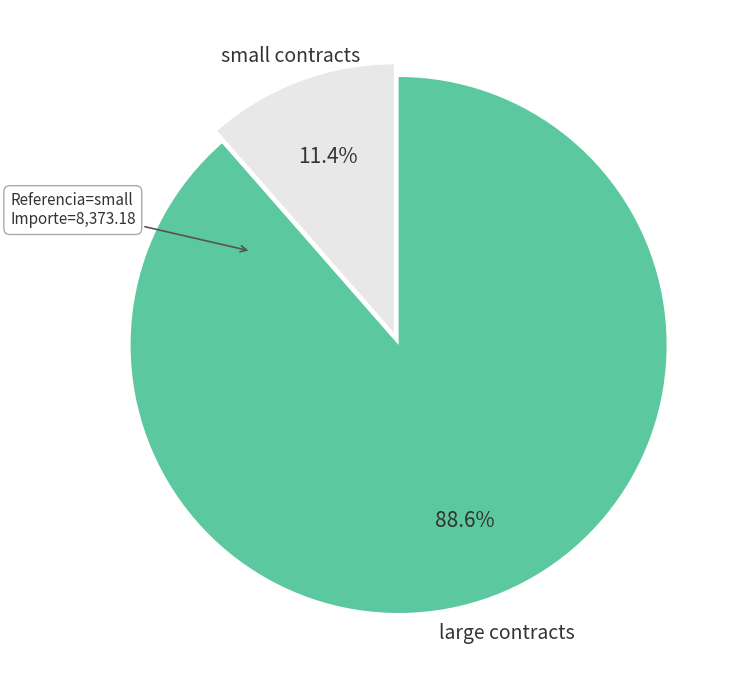

Is there a majority slice in this chart?

Yes